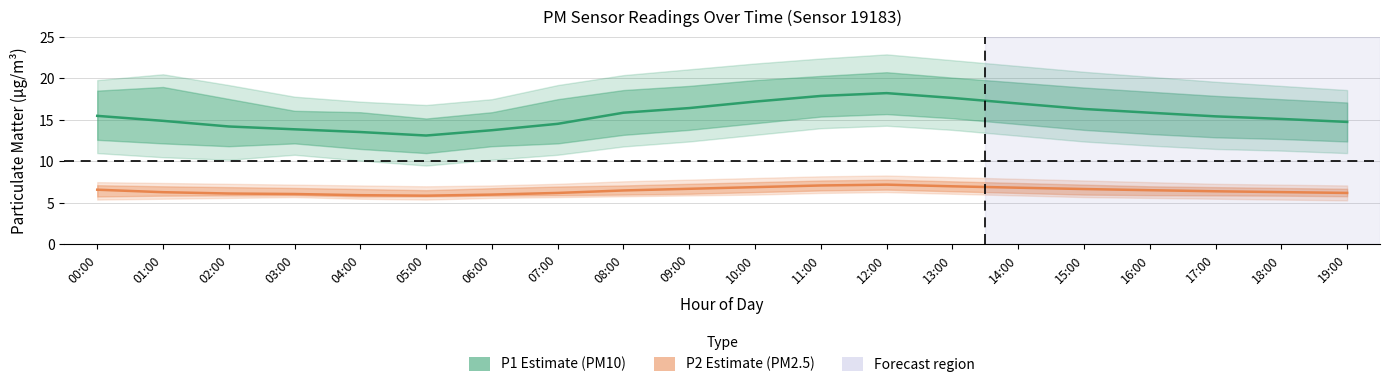

True or false: P1 (PM10) and P2 (PM2.5) intersect in this chart.

False